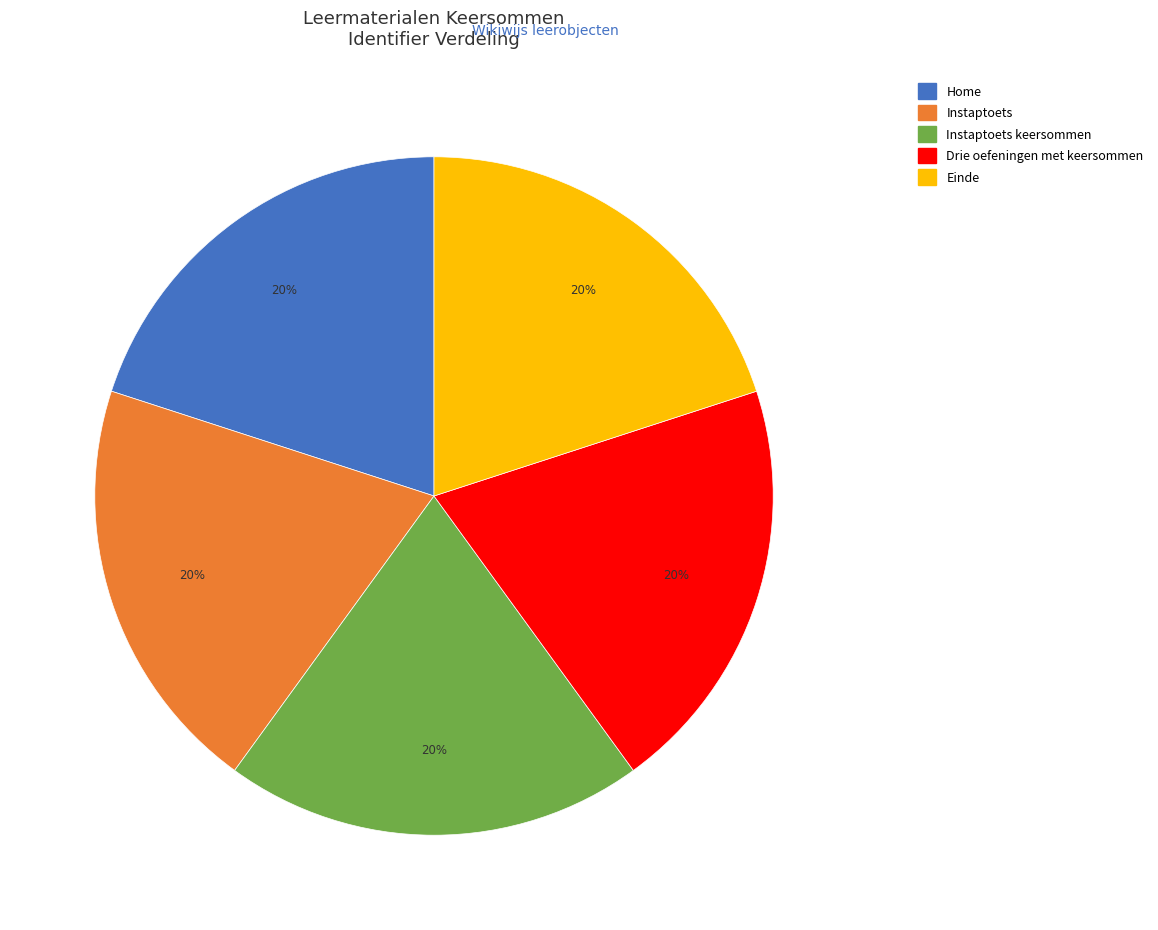

Does Home account for over 50% of the chart?

No